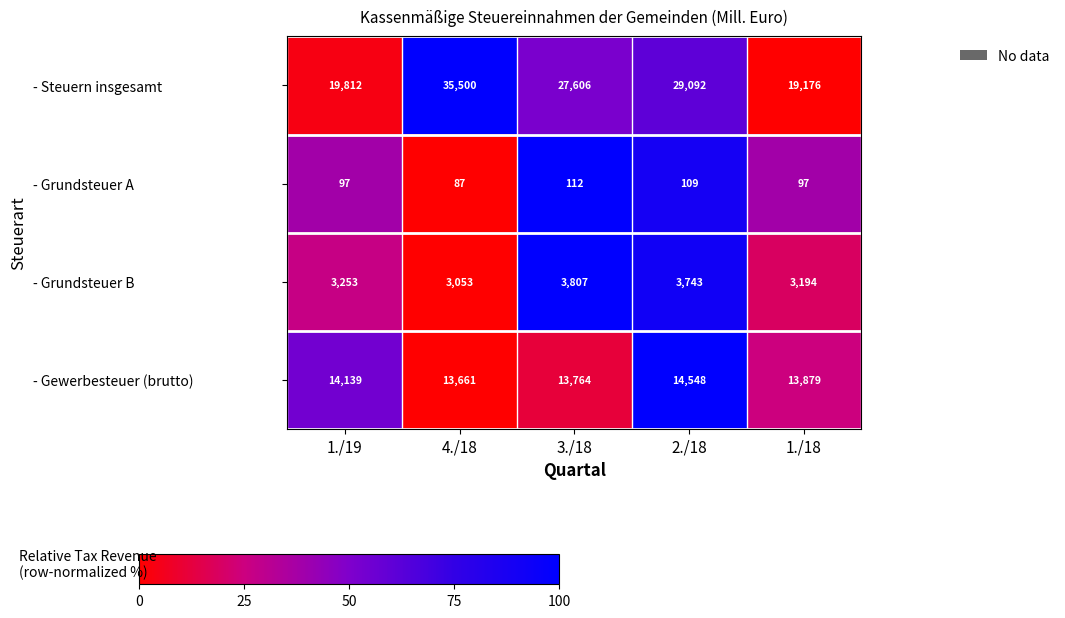

What is the sum of the - Steuern insgesamt values at 1./19 and 1./18?

38988